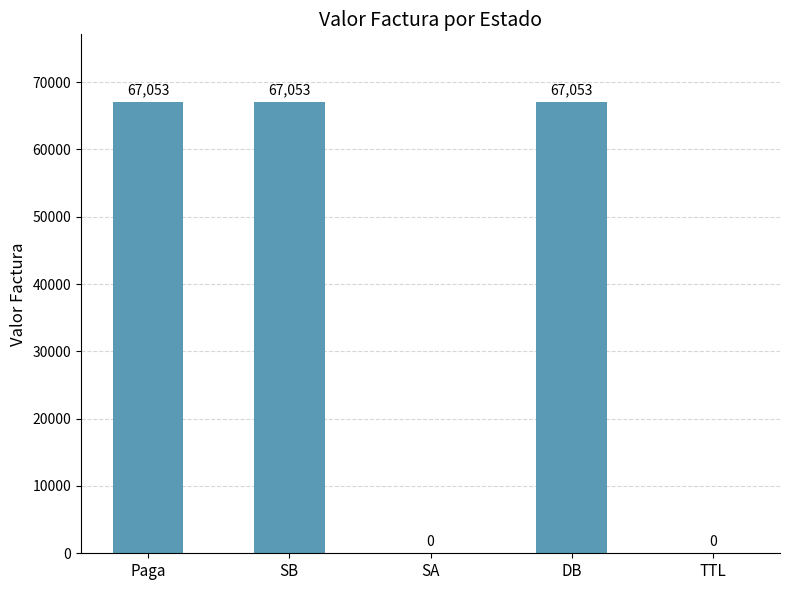

What is the maximum value shown in the chart?

67053